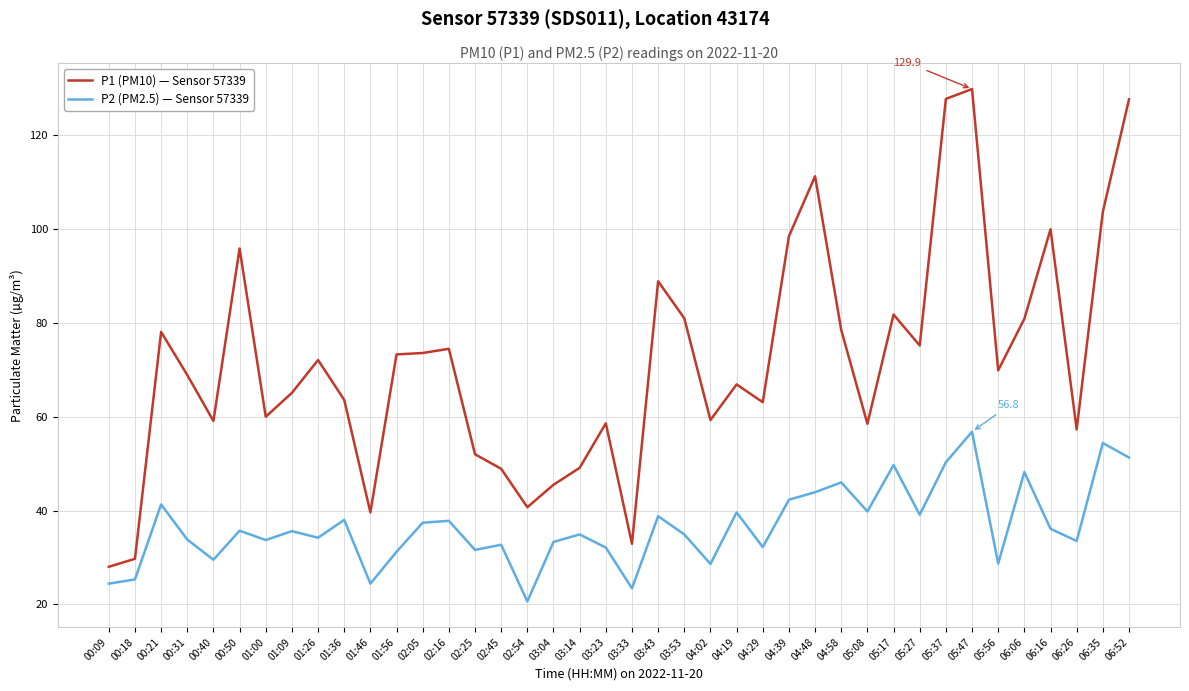

What is the lowest value of the P2 (PM2.5) — Sensor 57339 series?

20.6